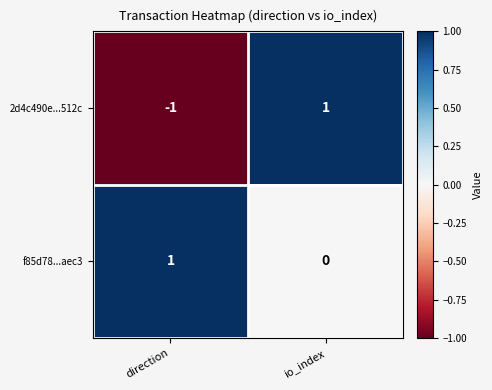

Which series has the largest total across all categories?

f85d78...aec3